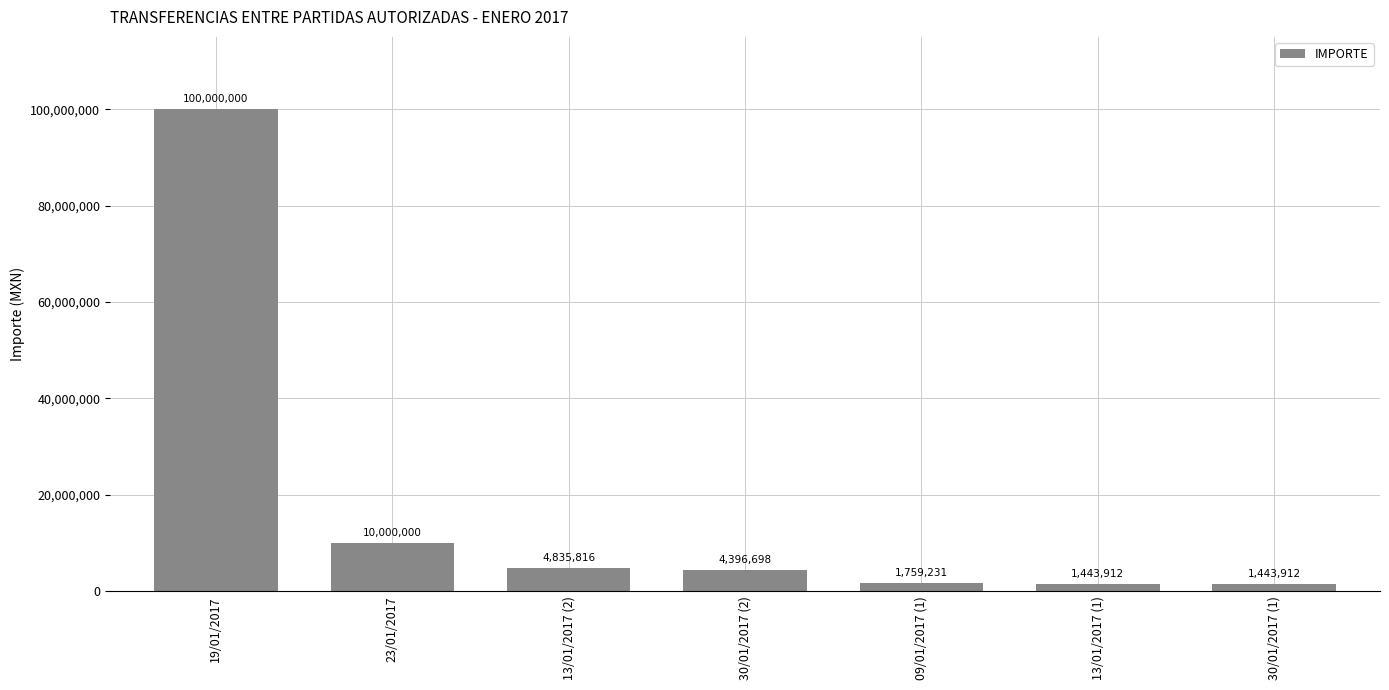

The chart shows a value of 10000000.0 at 23/01/2017. True or false?

True